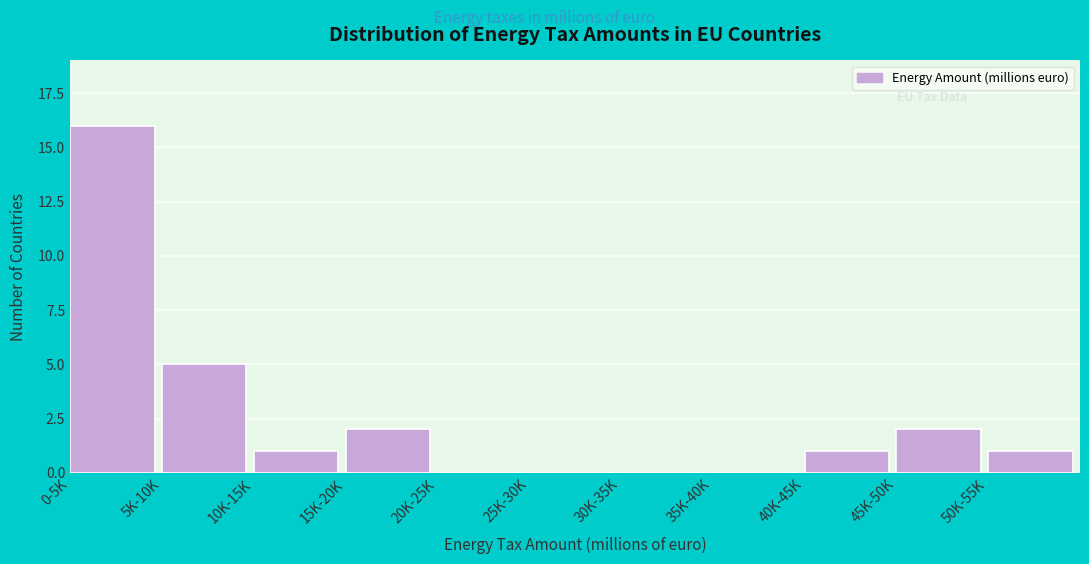

Reading right to left, what are all the values shown in this chart?

50K-55K=1	45K-50K=2	40K-45K=1	35K-40K=0	30K-35K=0	25K-30K=0	20K-25K=0	15K-20K=2	10K-15K=1	5K-10K=5	0-5K=16